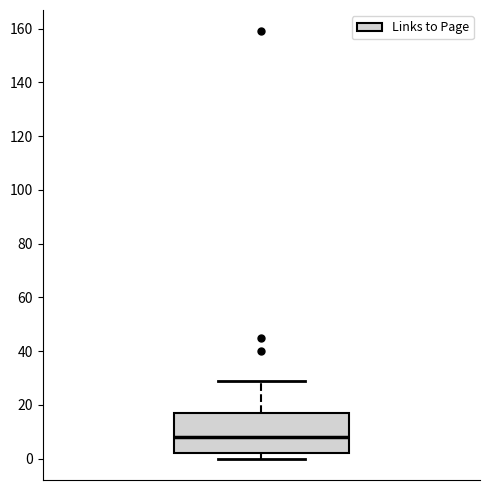

Transcribe this box plot: give where the median line is, the range the box spans, and where the two whiskers end, as read against the y-axis. The values are not printed on the chart, so give them approximately, as read against the axis.

median 8, box 2 to 18, whiskers 0 to 30